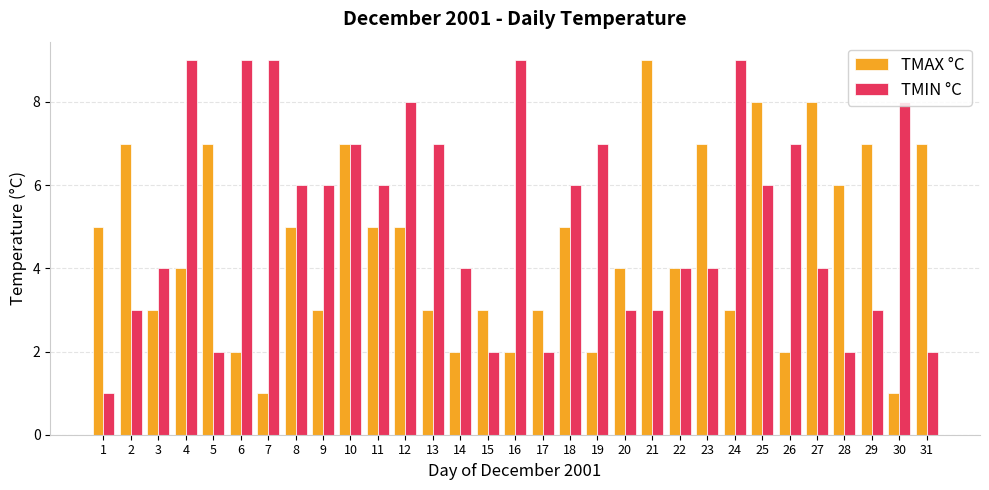

How many values in the TMIN °C series are below 6?

15